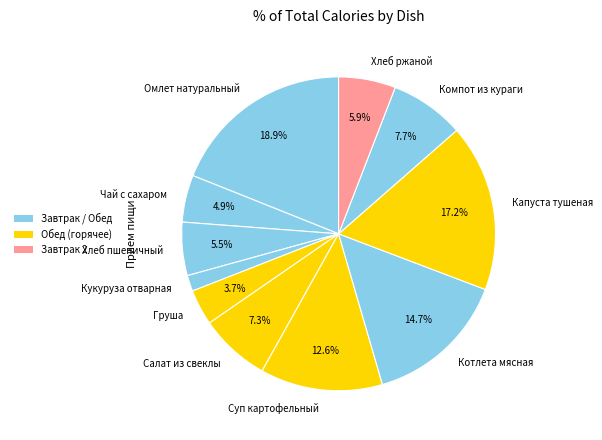

Is there any slice that represents more than half of the pie?

No